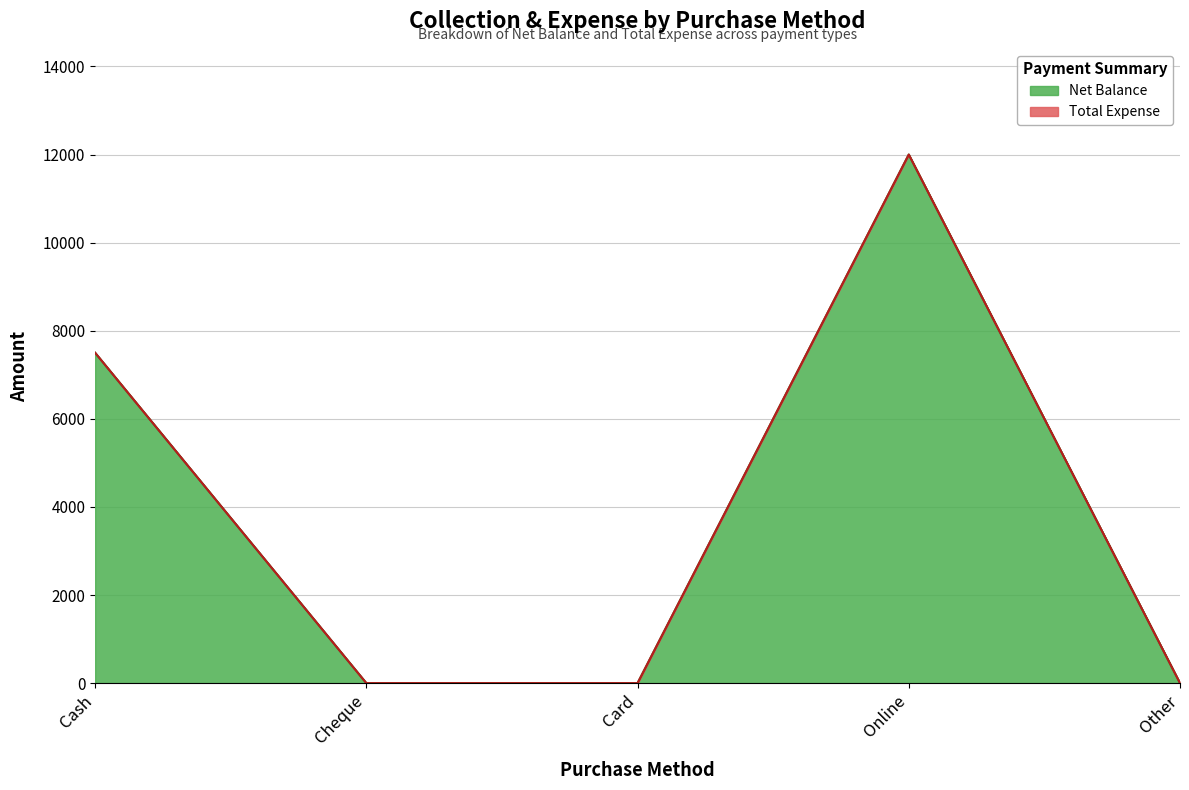

Which category has the highest value across all series?

Online